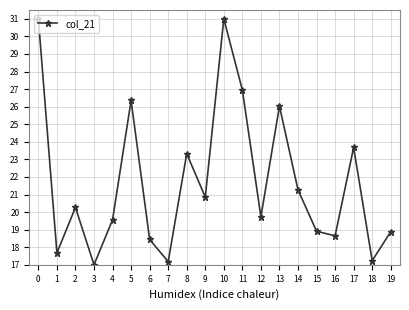

What is the change in value from 0 to 5?

-4.6